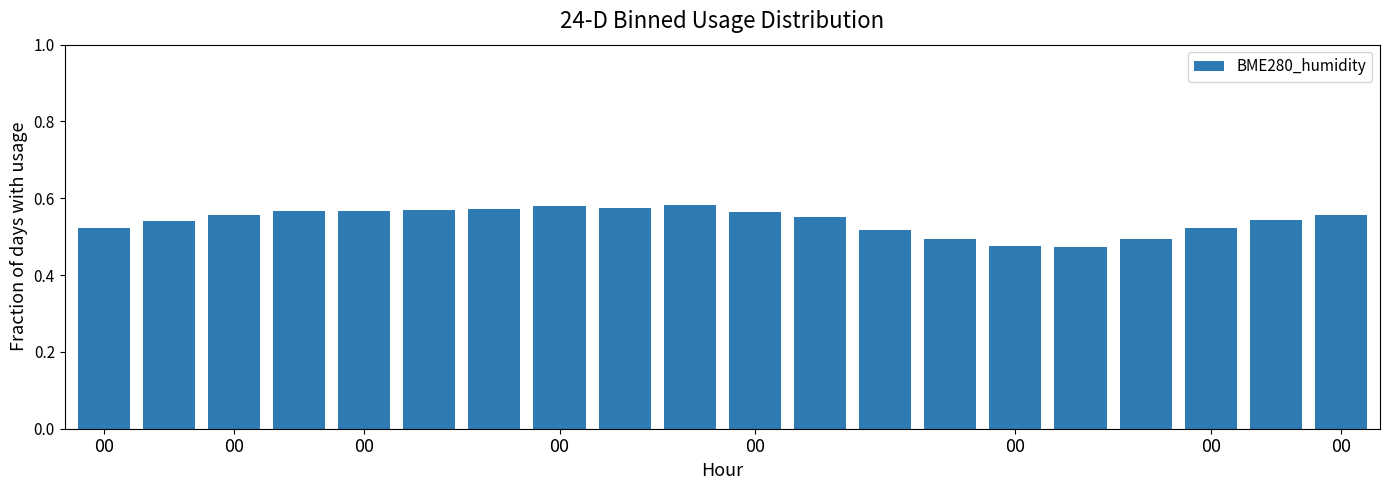

What is the sum of all values?

10.8